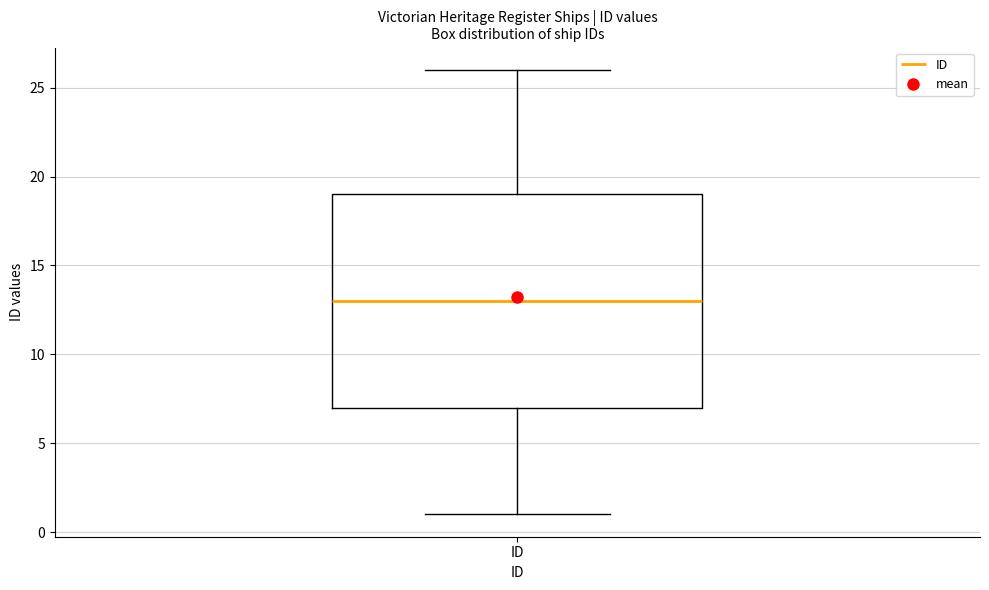

Read this box plot against the y-axis: the position of the median line, the range covered by the box, and the ends of both whiskers. The values are not printed on the chart, so give them approximately, as read against the axis.

median 13, box 7 to 19, whiskers 1 to 26